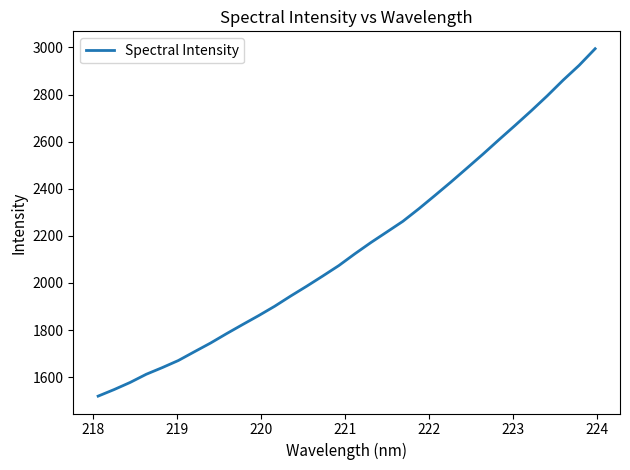

What is the greatest value displayed?

2994.6